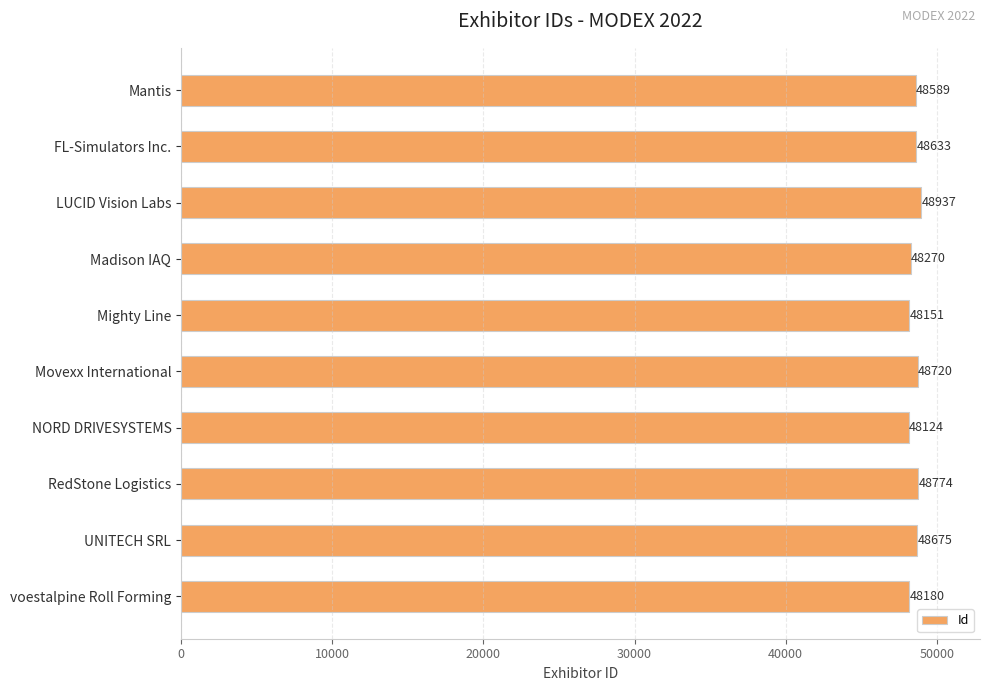

What is the value of the 5th bar from the top?

48151